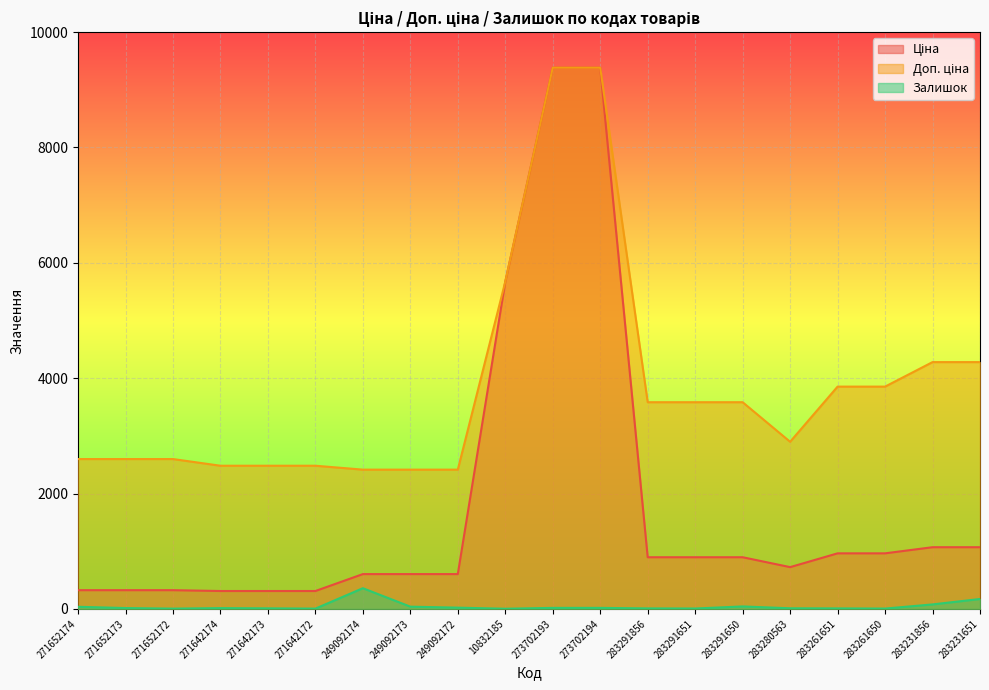

True or false: Доп. ціна and Ціна intersect in this chart.

False